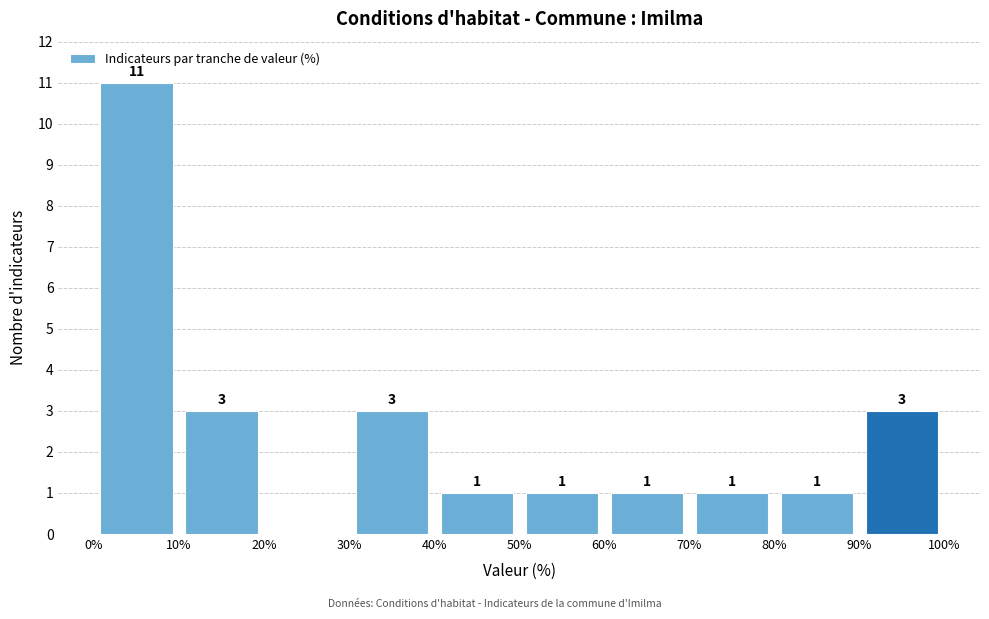

Which range on the x-axis has the tallest bar?

0% to 10%